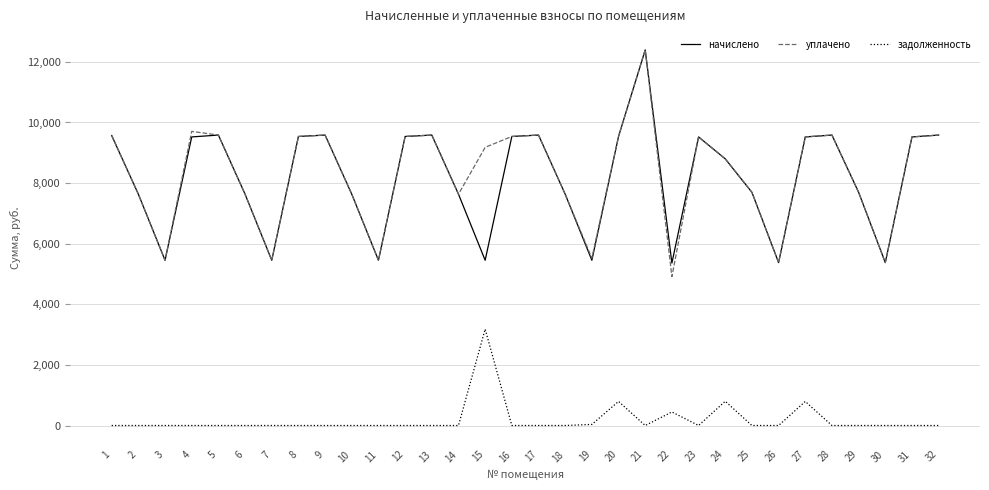

Is it true that уплачено equals 11559.2 at 6?

False